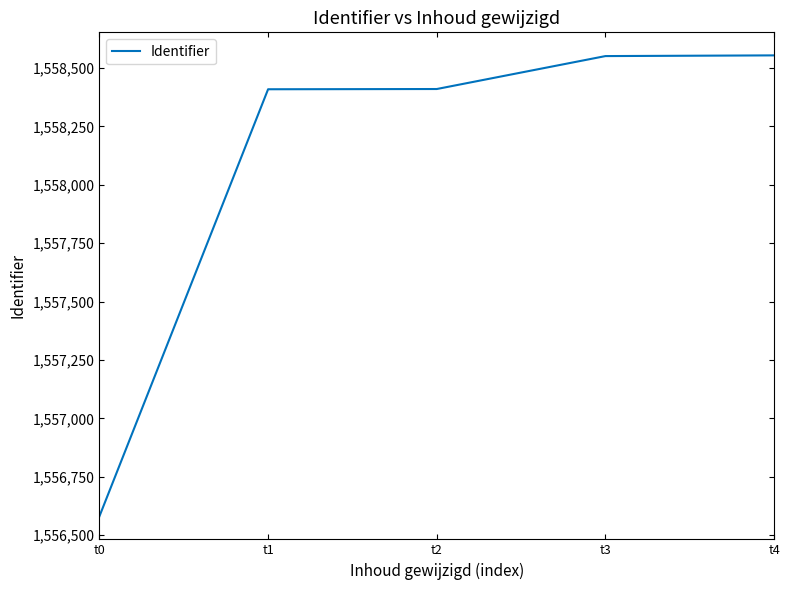

How many distinct data groups are displayed?

1